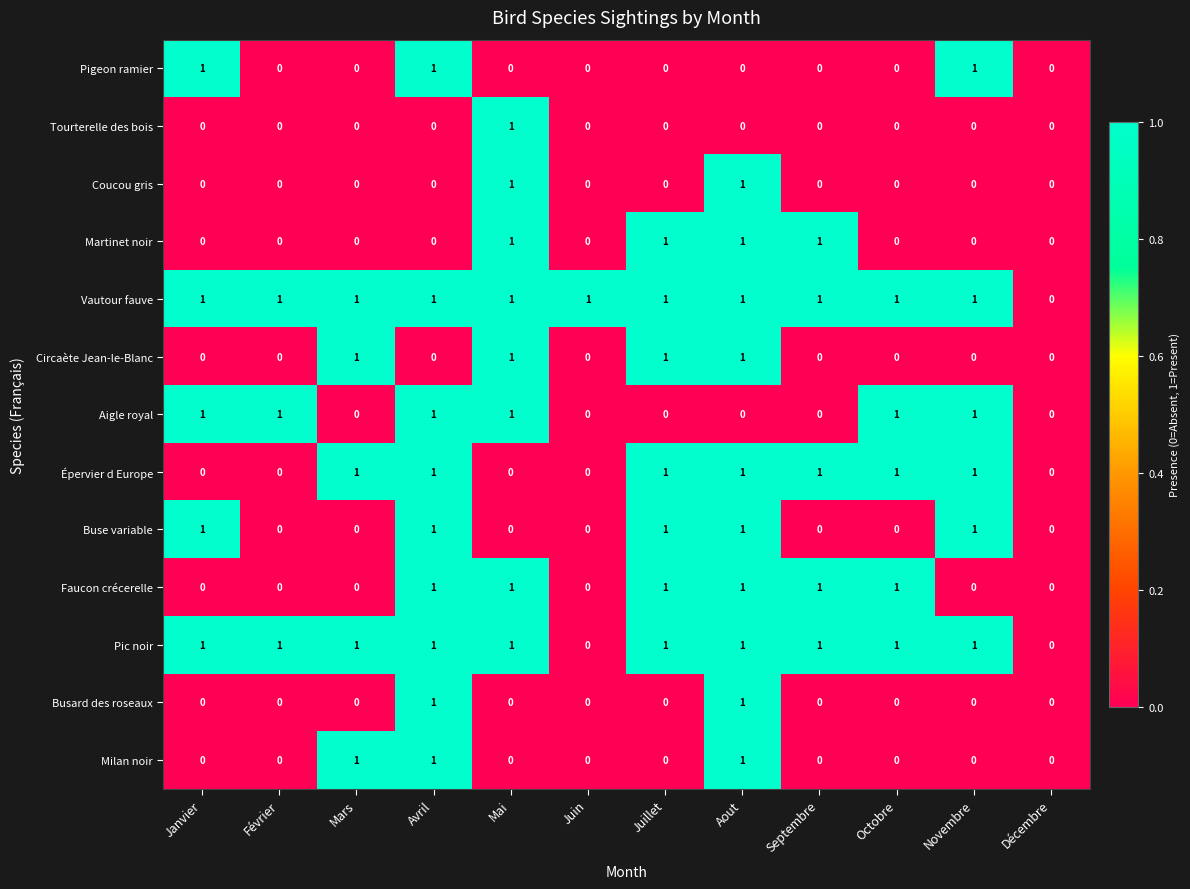

Is it true that Milan noir equals 1 at Mai?

False